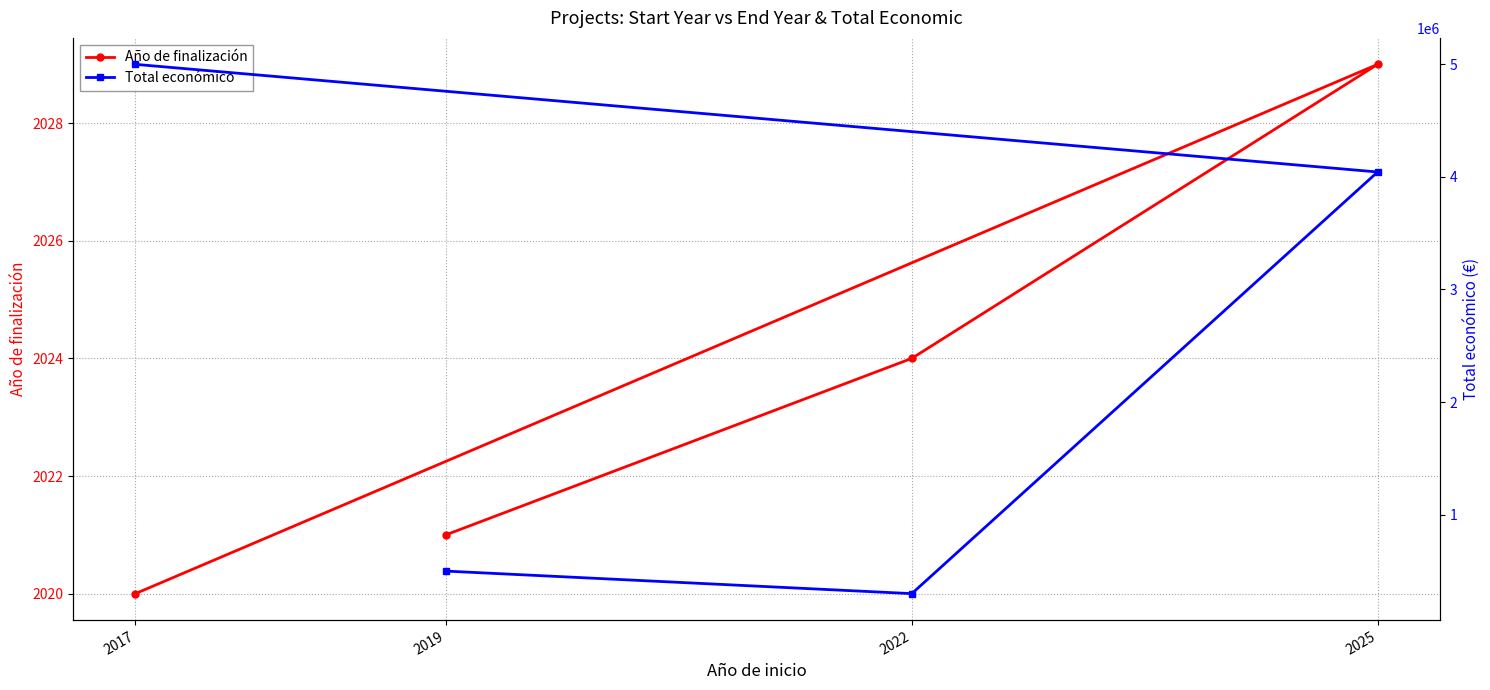

Which series changed the most between 2017 and 2022?

Total económico